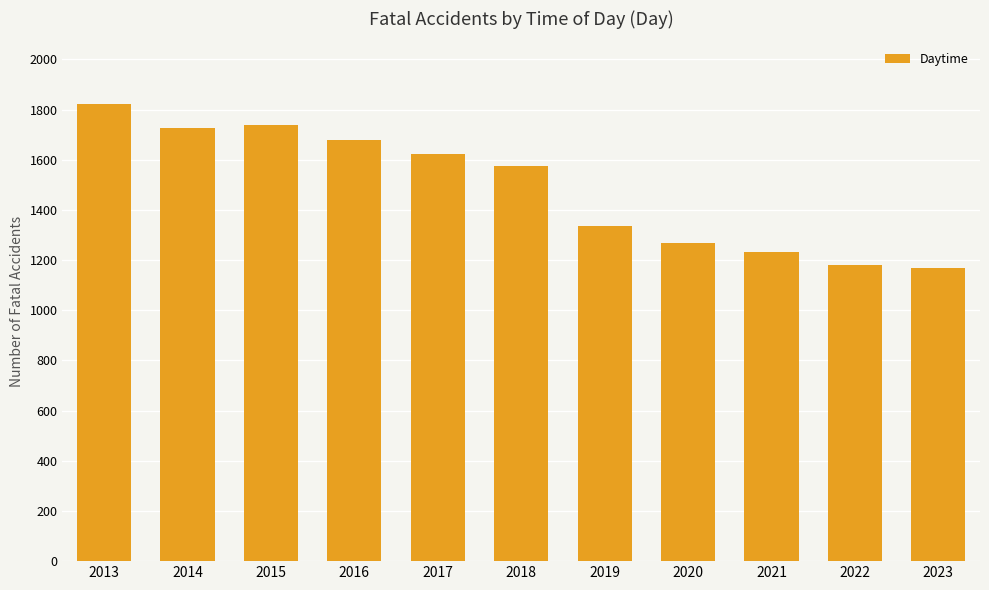

Between 2018 and 2017, which is larger?

2017